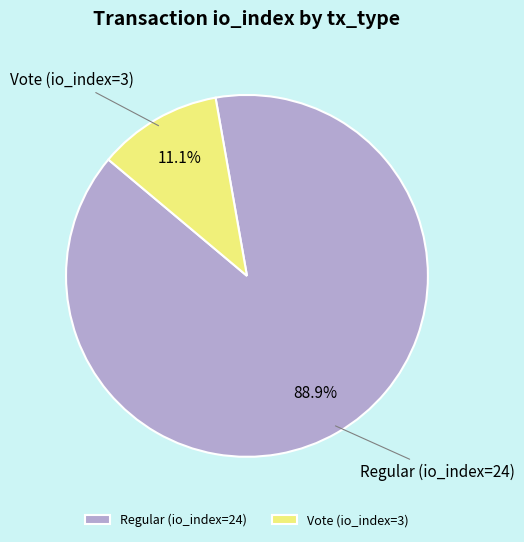

To the nearest percent, what portion does Regular (io_index=24) represent?

89%